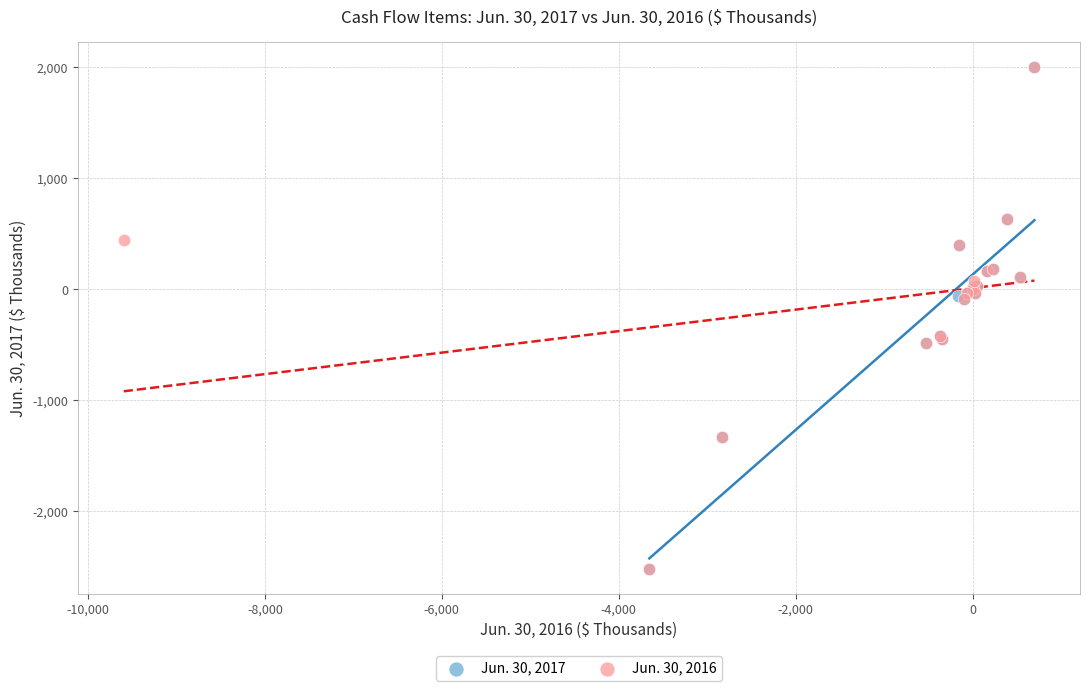

What are all the series names shown in the legend?

Jun. 30, 2017, Jun. 30, 2016